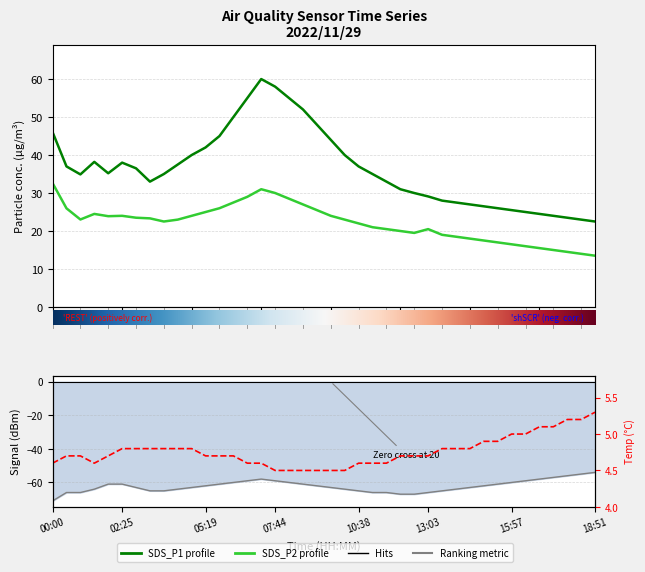

Rank the series by their maximum value, from highest to lowest.

SDS_P1, SDS_P2, Temp, Signal